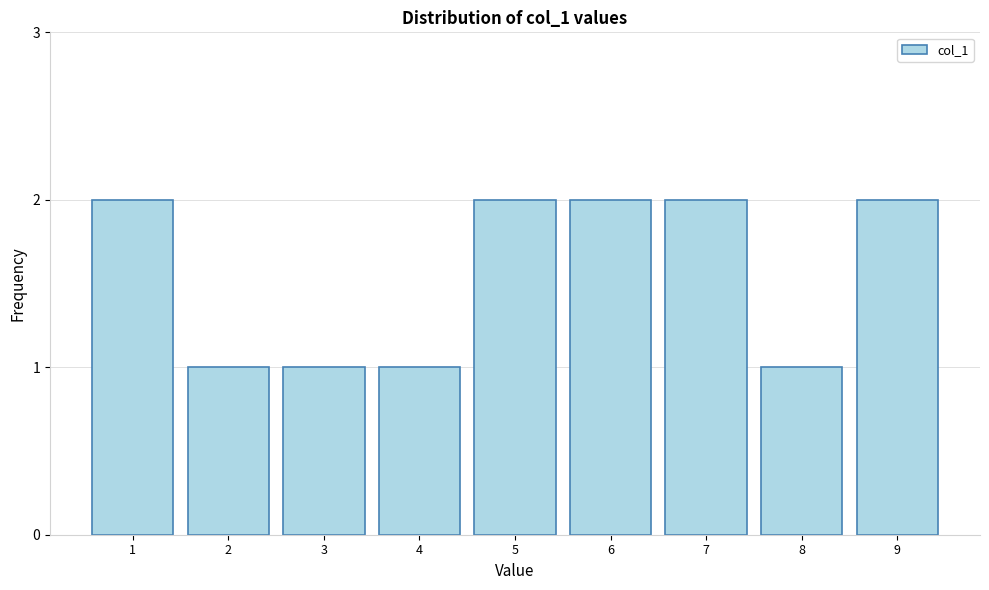

Reading left to right, what are all the values shown in this chart?

1=2	2=1	3=1	4=1	5=2	6=2	7=2	8=1	9=2